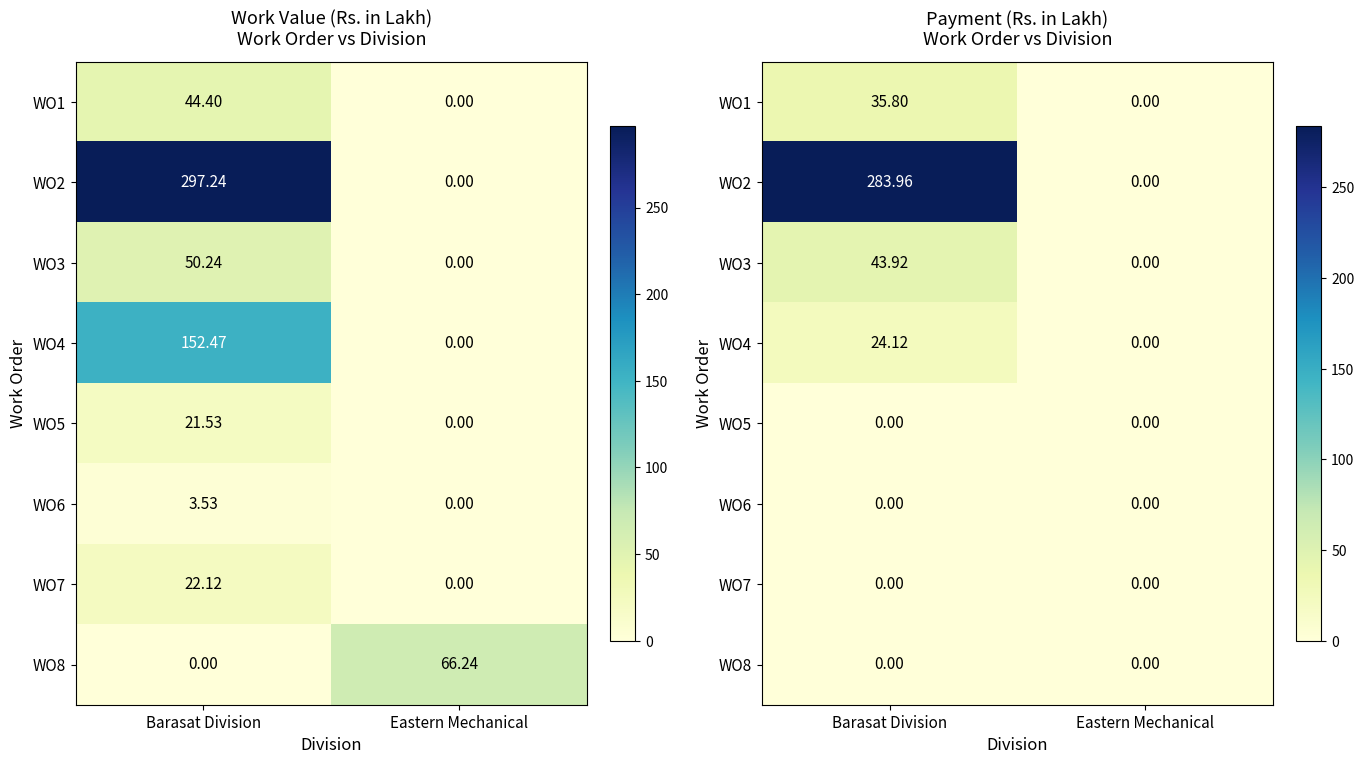

Between Barasat Division and Eastern Mechanical, which series saw the biggest shift?

WO2